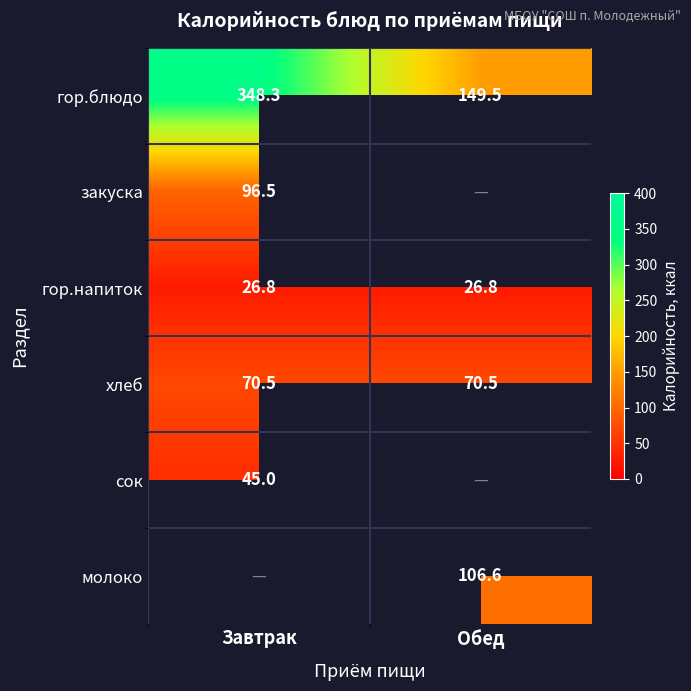

Which label corresponds to the largest value in the chart?

Завтрак